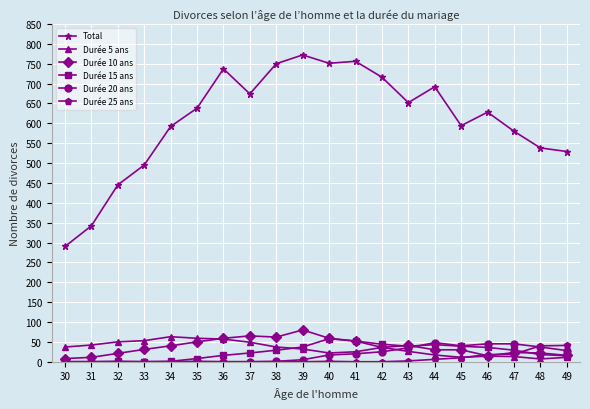

What is the minimum value for Total?

290